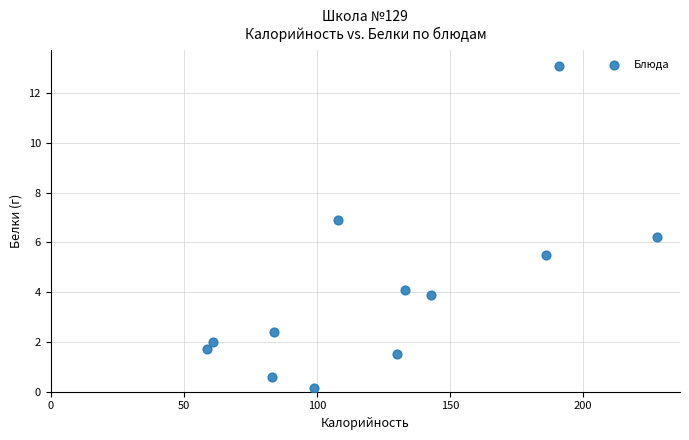

What Y value in the scatter plot is closest to 6?

6.2